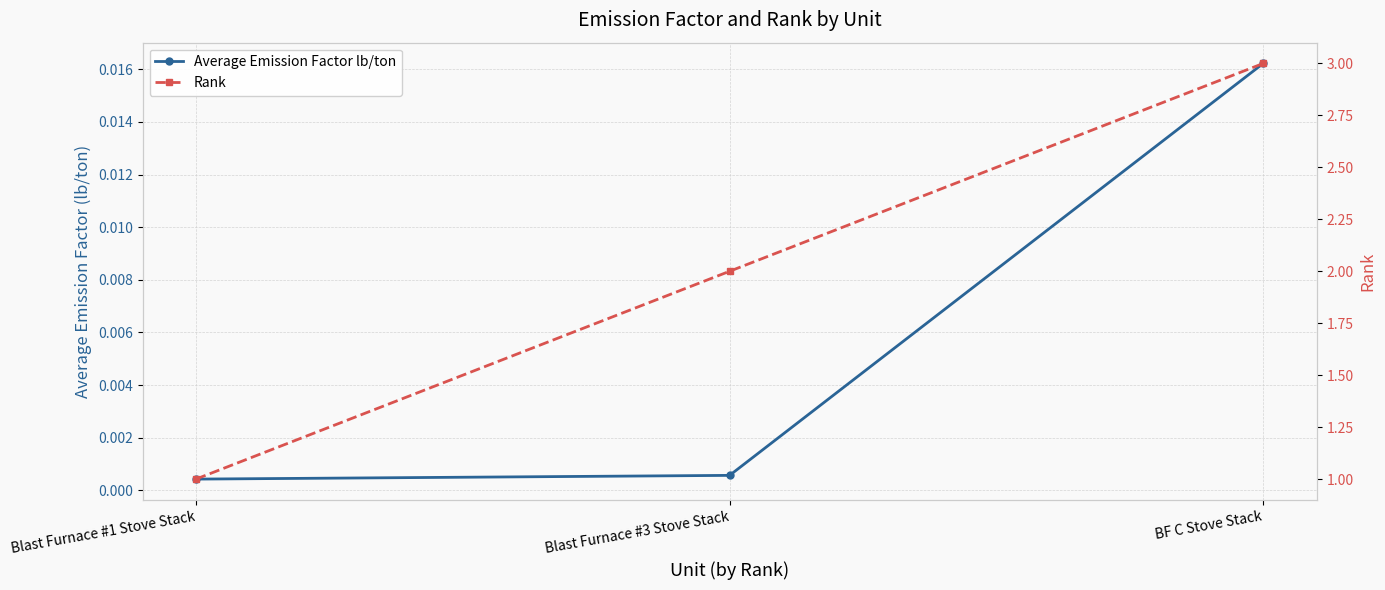

What is the label of the 1st point from the right?

BF C Stove Stack